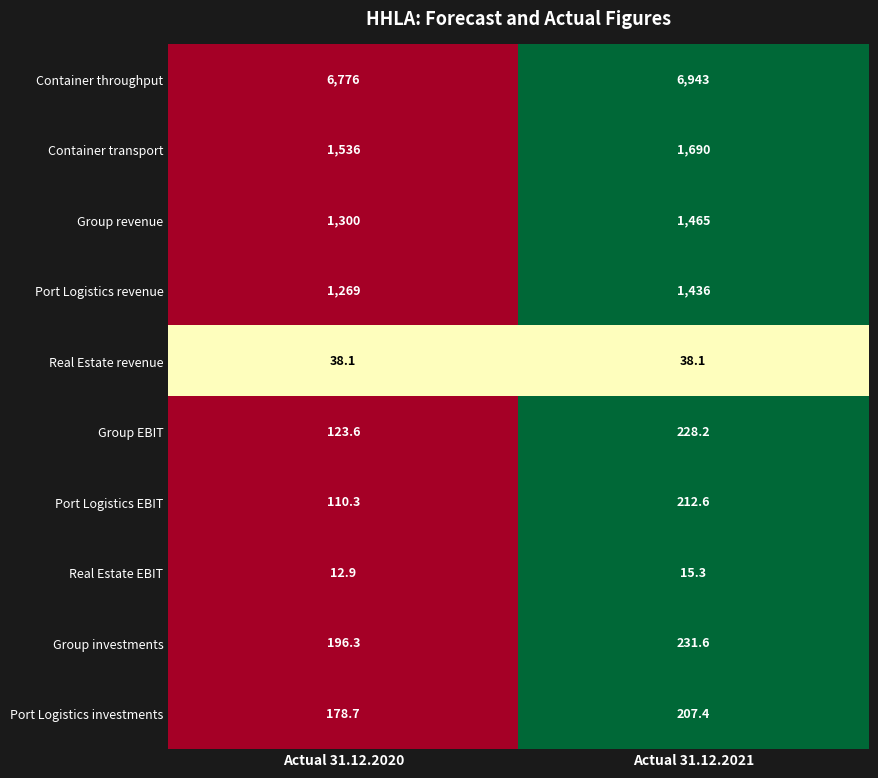

The value of Port Logistics revenue at Actual 31.12.2020 is 1741.5. True or false?

False